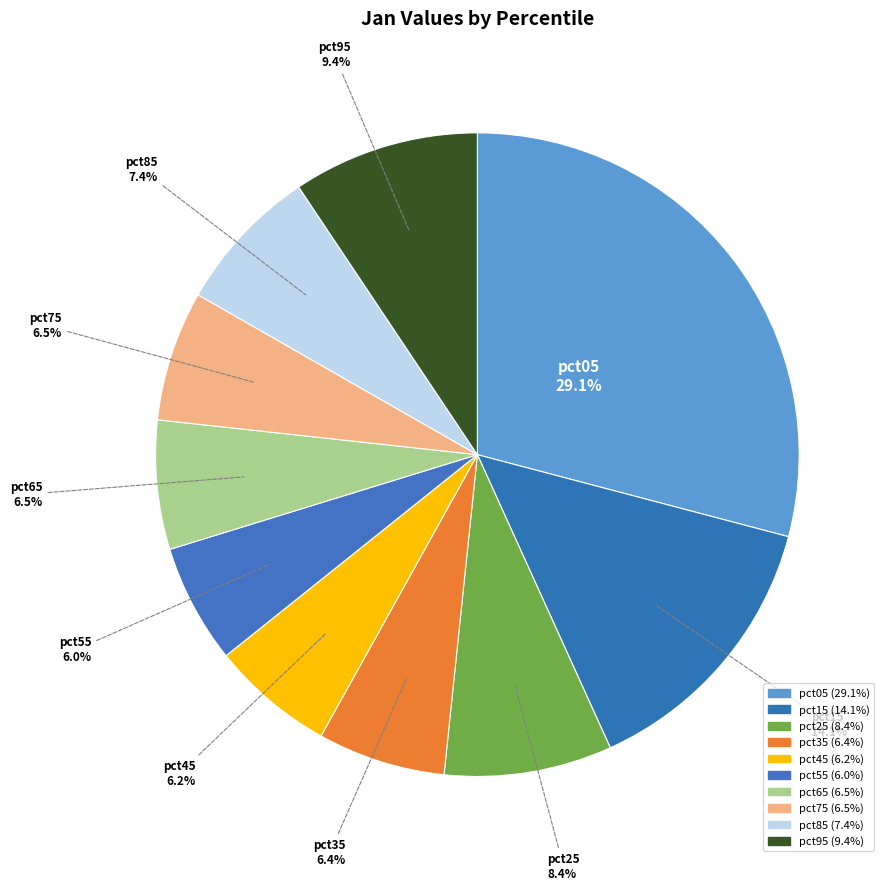

How many slices are in this pie chart?

10